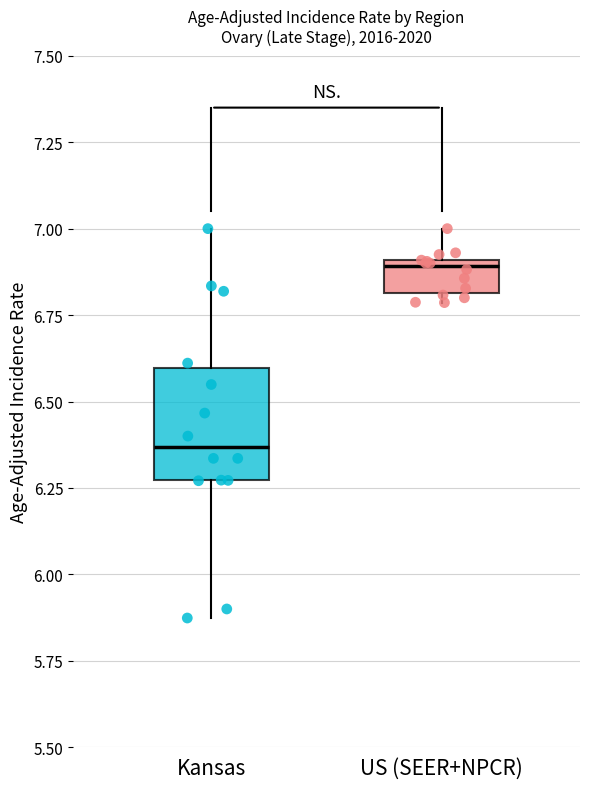

Which box's median line is the highest?

US (SEER+NPCR)